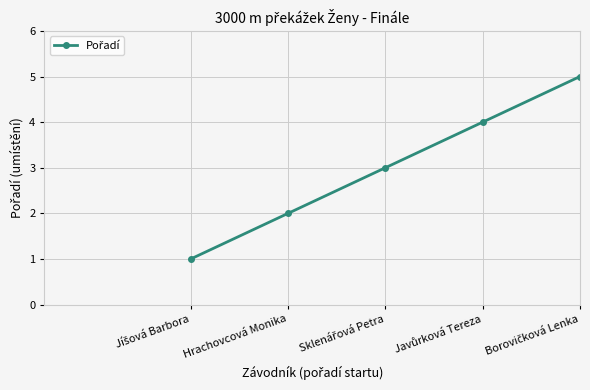

What is the difference between the second highest and minimum values?

3